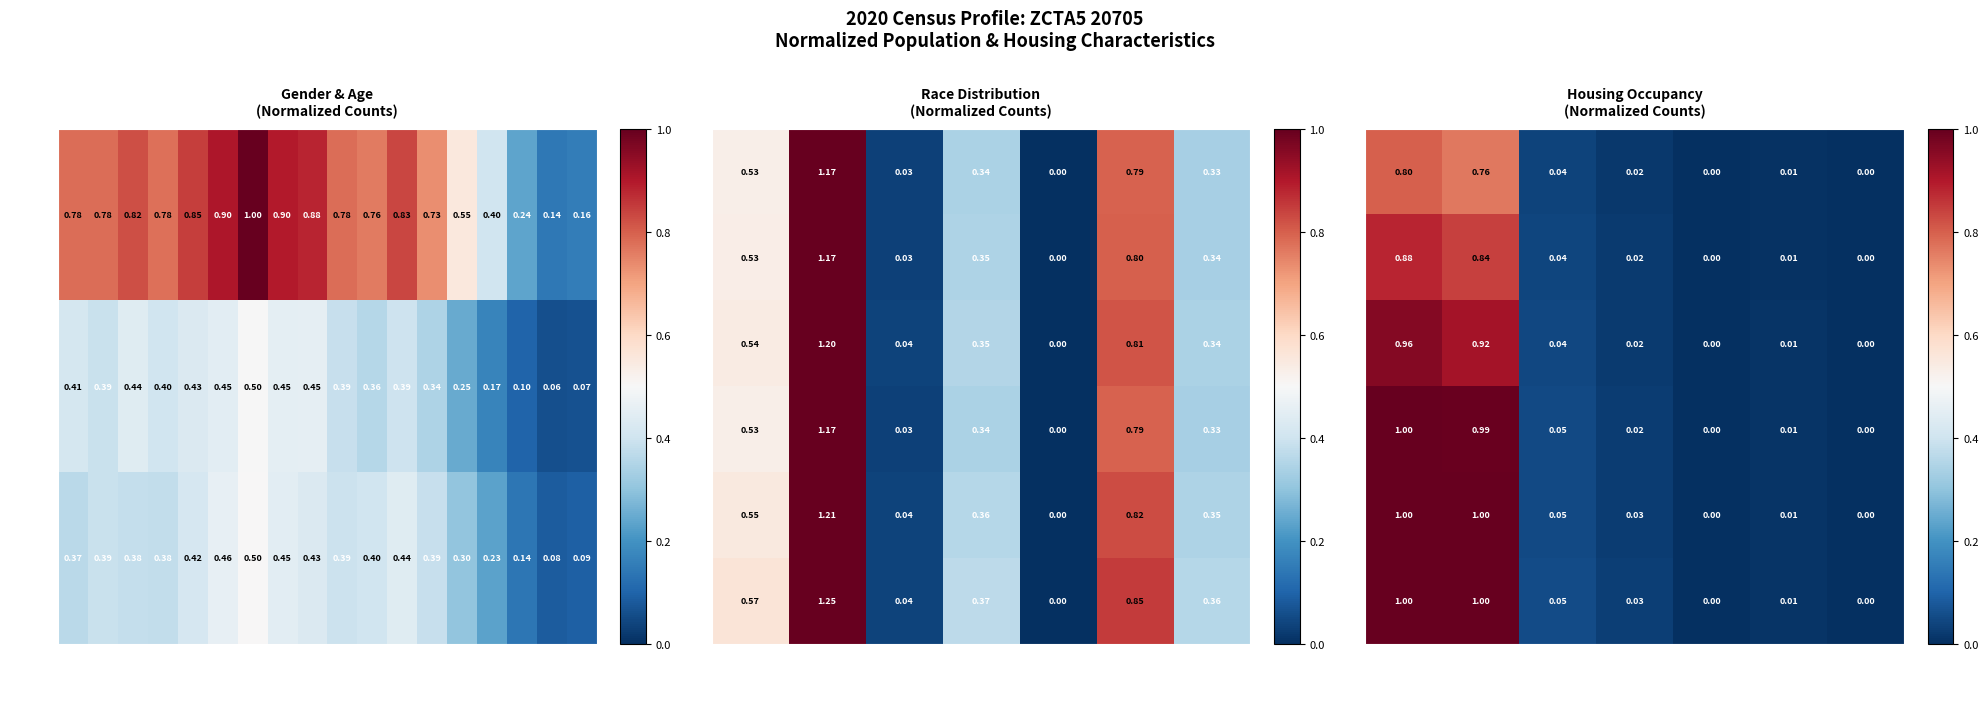

Is the value of Total at 70-74 greater than the value of Female at 10-14?

Yes